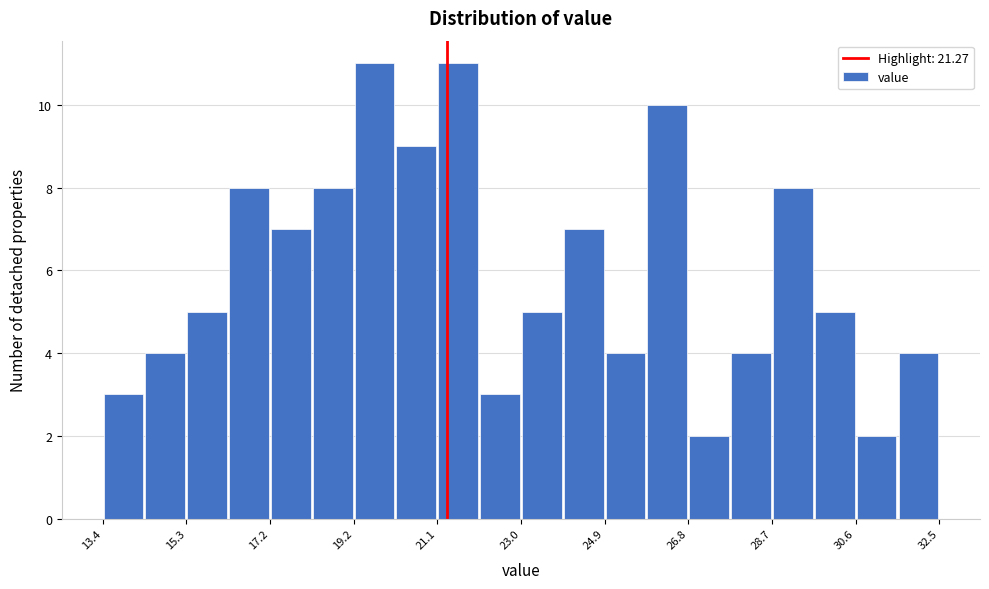

Reading left to right, transcribe this chart: for each bar, give the range it covers on the x-axis and its height. Neither the bar edges nor the heights are printed on the chart, so give them approximately, as read against the axes.

13.4 to 14.4: 3
14.4 to 15.4: 4
15.4 to 16.2: 5
16.2 to 17.2: 8
17.2 to 18.2: 7
18.2 to 19.2: 8
19.2 to 20.2: 11
20.2 to 21.0: 9
21.0 to 22.0: 11
22.0 to 23.0: 3
23.0 to 24.0: 5
24.0 to 24.8: 7
24.8 to 25.8: 4
25.8 to 26.8: 10
26.8 to 27.8: 2
27.8 to 28.6: 4
28.6 to 29.6: 8
29.6 to 30.6: 5
30.6 to 31.6: 2
31.6 to 32.6: 4